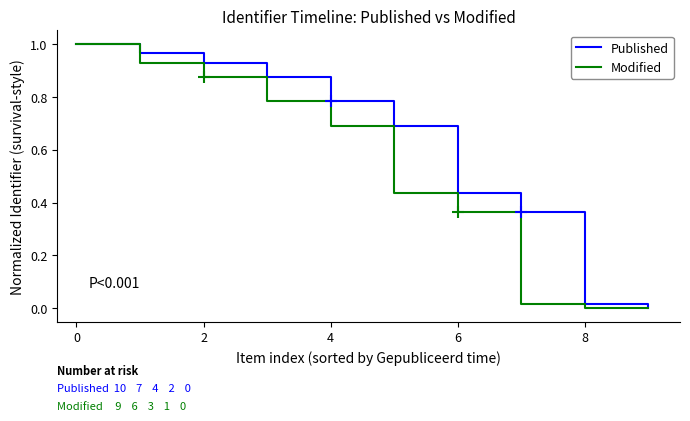

Rank the series by their average value, from lowest to highest.

Modified, Published